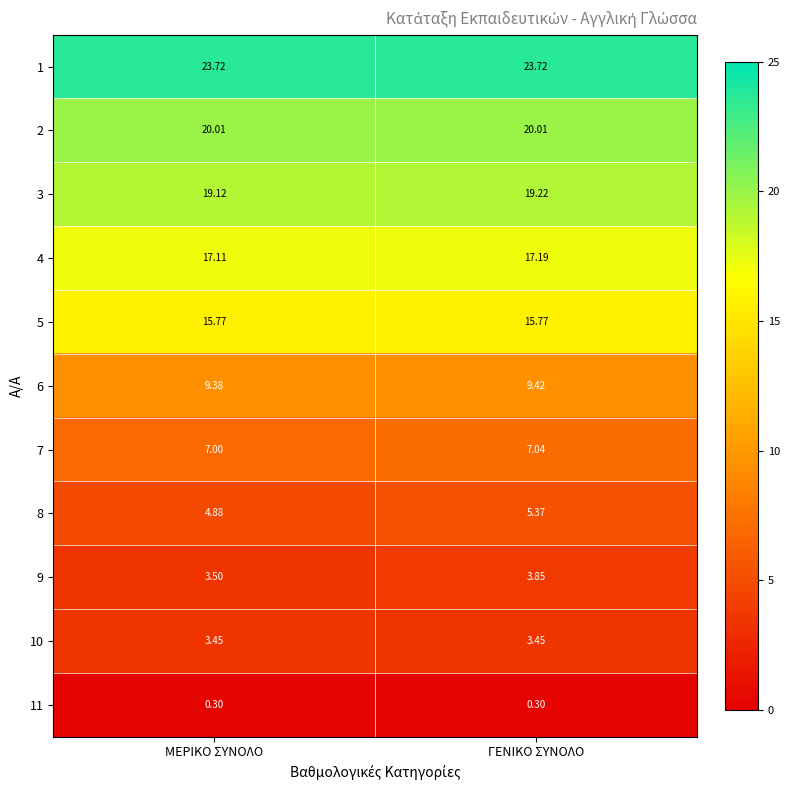

At which label does 8 first exceed 5?

ΓΕΝΙΚΟ ΣΥΝΟΛΟ